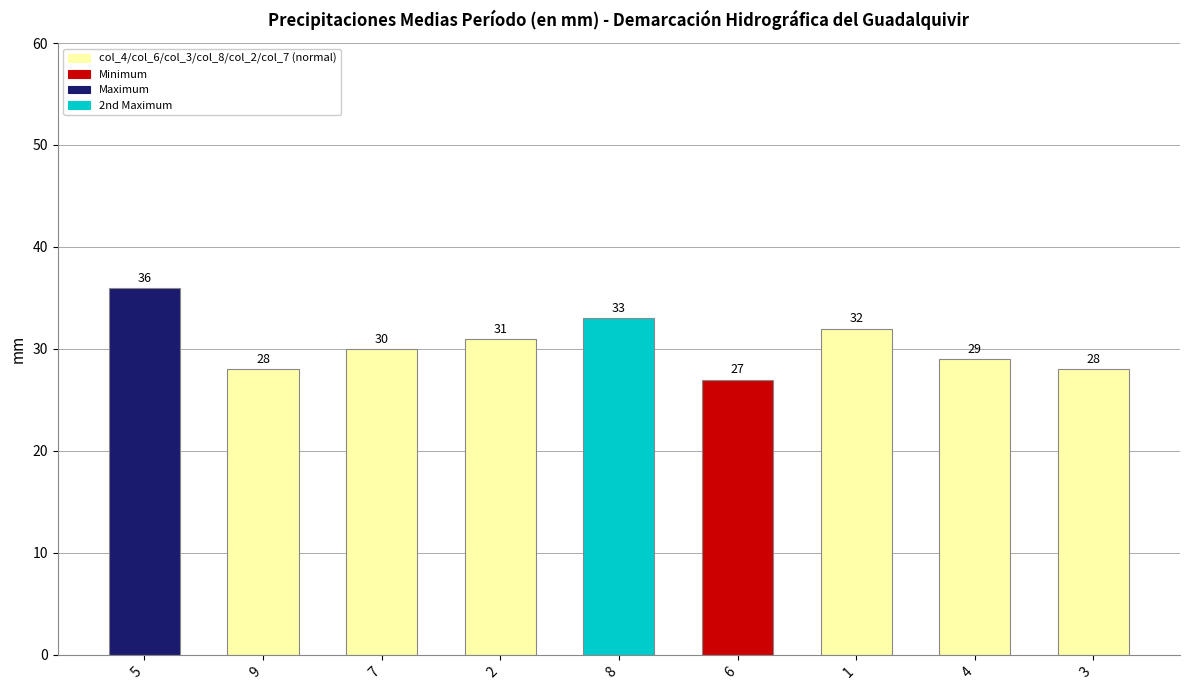

How many series are shown in this chart?

1